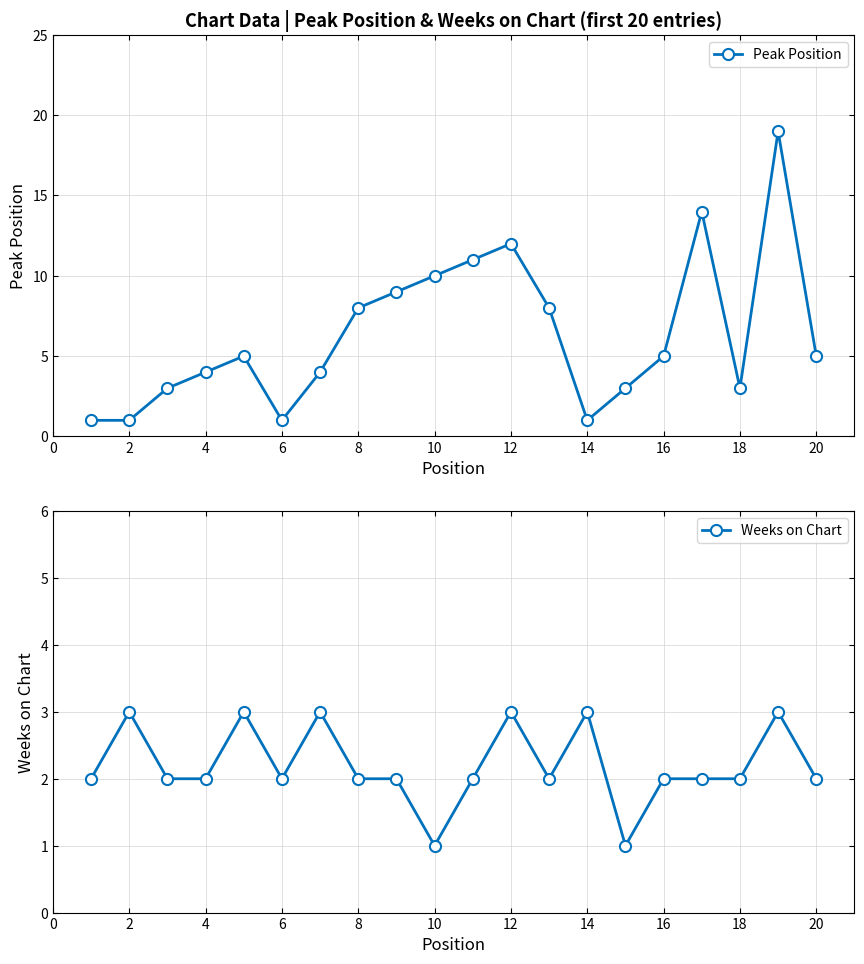

Reading left to right, transcribe all the data shown in this chart.

Peak Position: 1	1	3	4	5	1	4	8	9	10	11	12	8	1	3	5	14	3	19	5
Weeks on Chart: 2	3	2	2	3	2	3	2	2	1	2	3	2	3	1	2	2	2	3	2